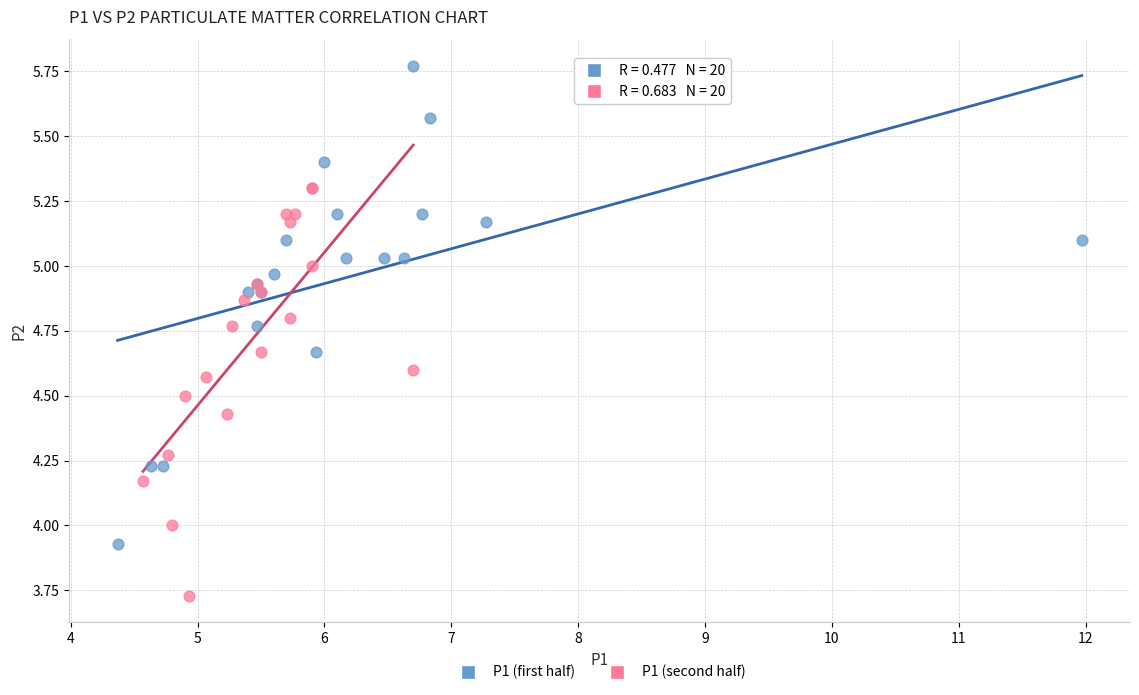

Which series has the largest Y range (max minus min)?

P1 (first half)